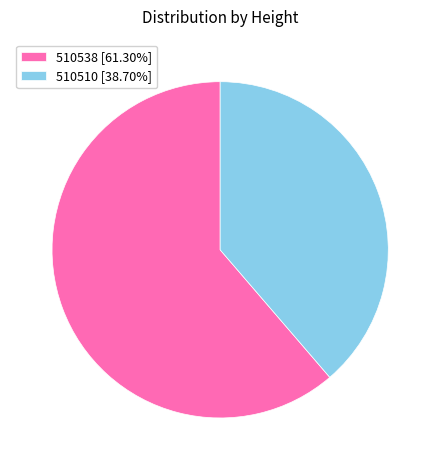

The 510510 slice represents 48% of the pie. True or false?

False